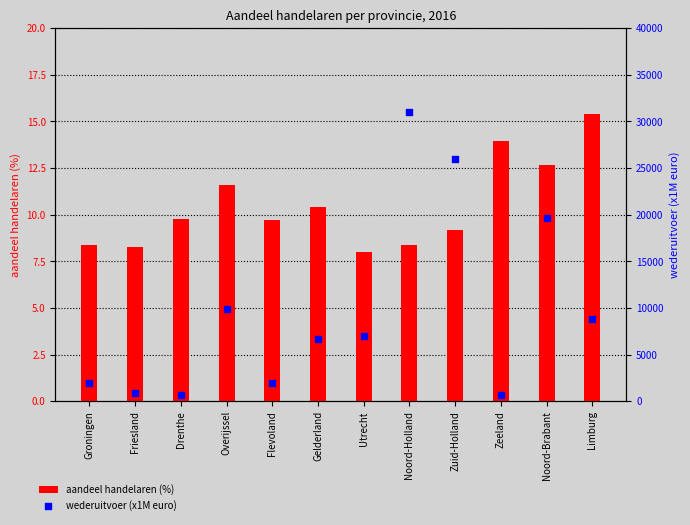

At which category is the sum across all series the highest?

Noord-Holland